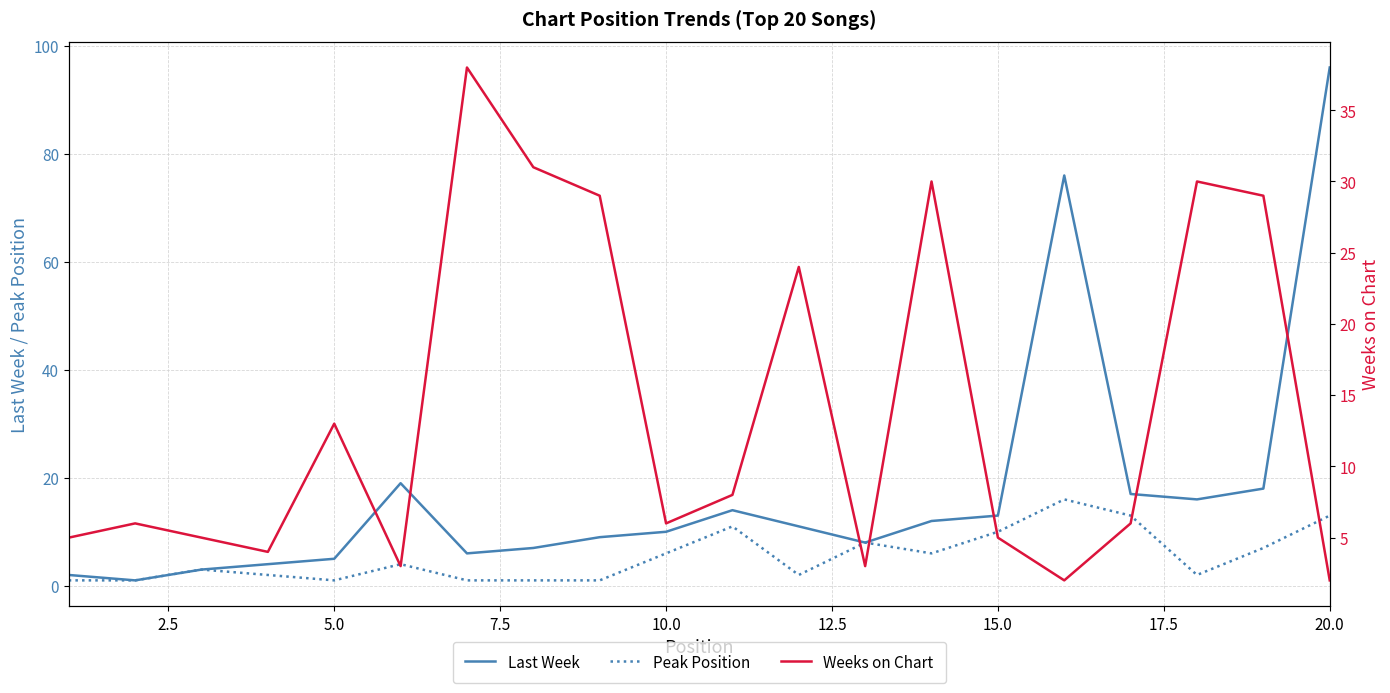

What is the maximum value for Last Week?

96